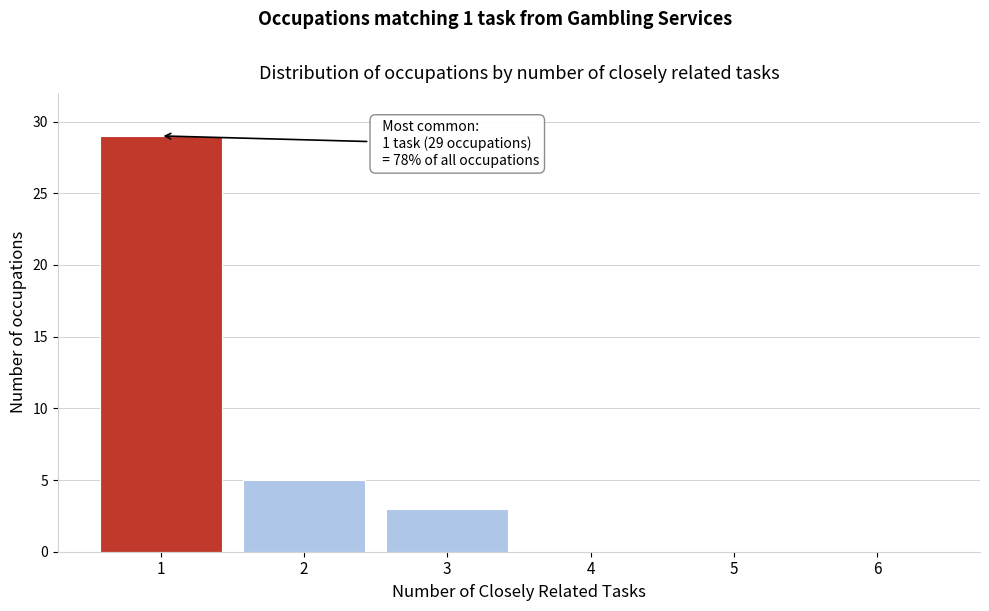

Reading left to right, extract all data points from this chart.

1=29	2=5	3=3	4=0	5=0	6=0